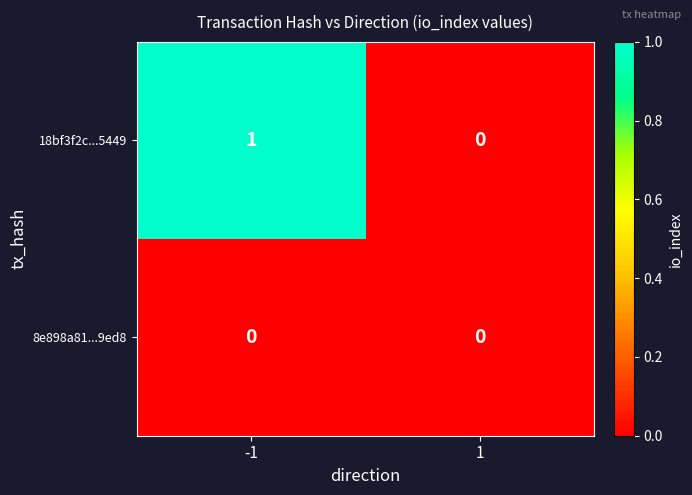

Rank the categories by 18bf3f2c...5449 value from highest to lowest.

-1, 1